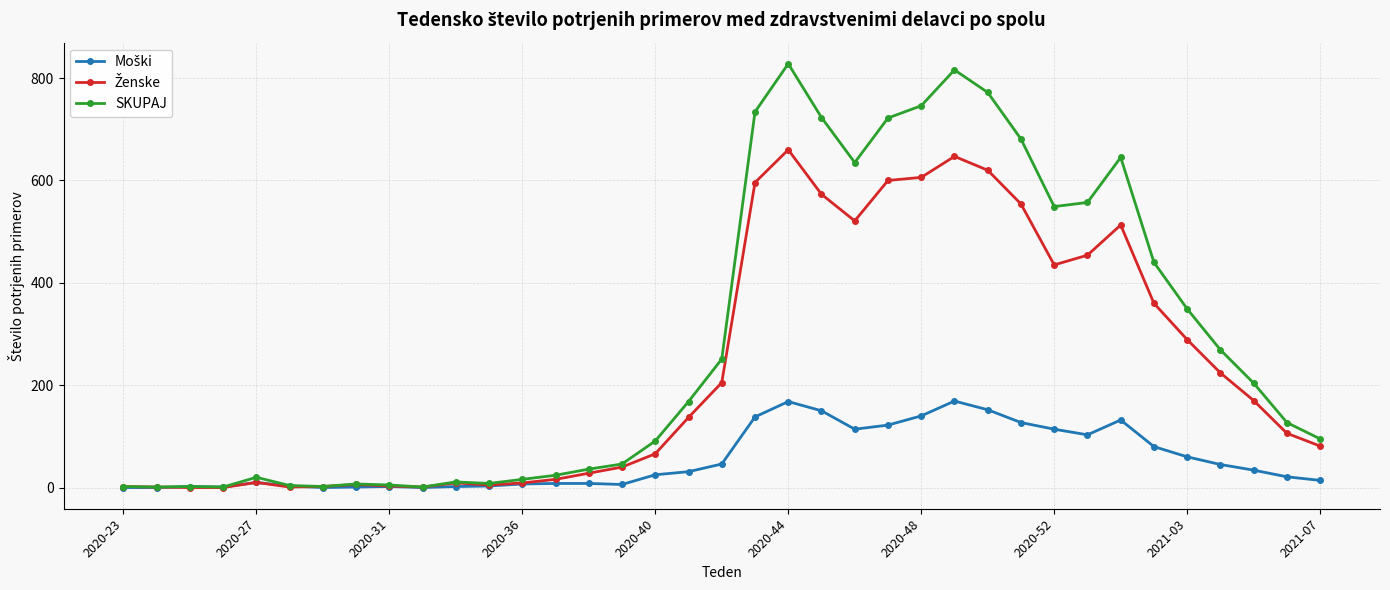

What is the maximum value shown in the chart?

828